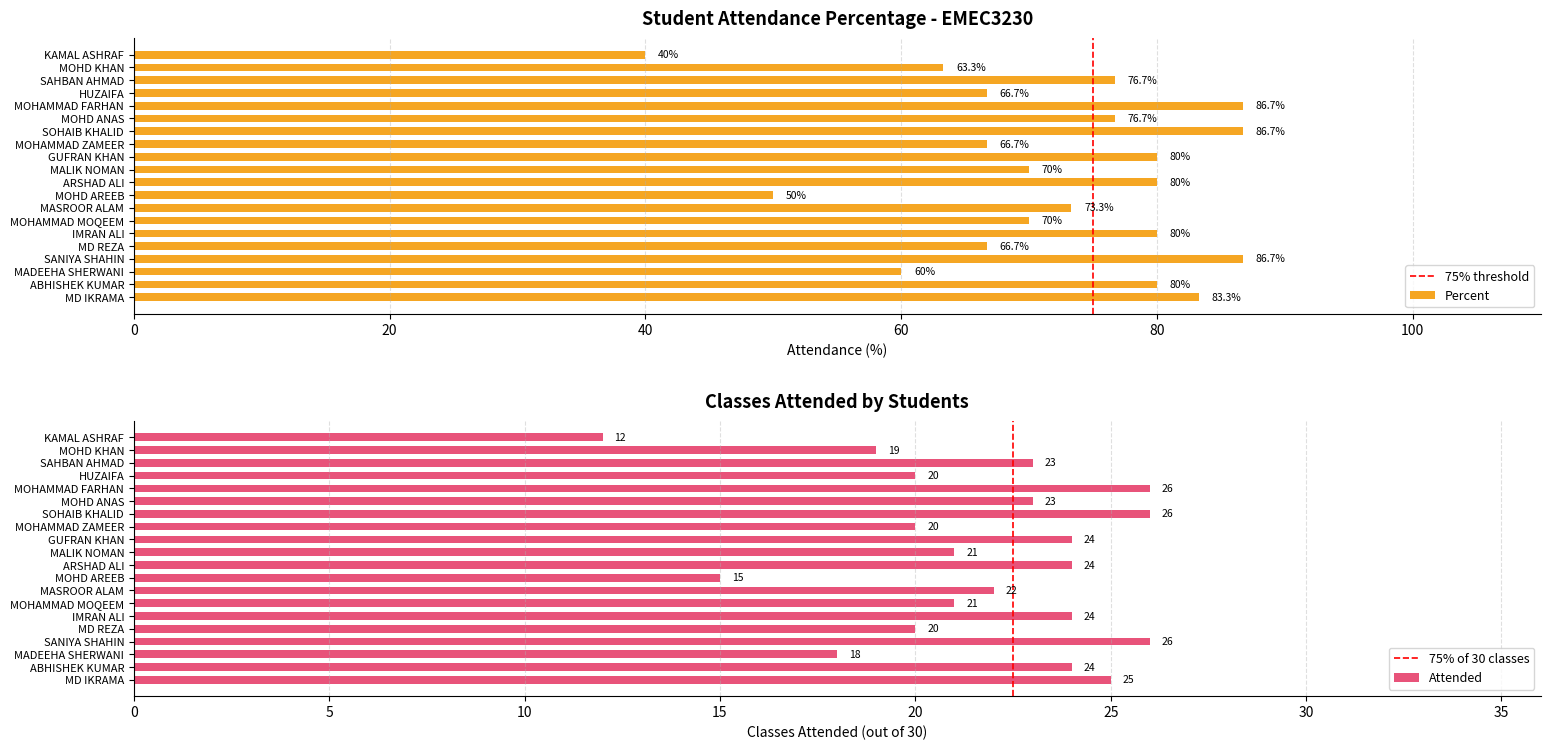

Which series has the largest total across all categories?

Percent